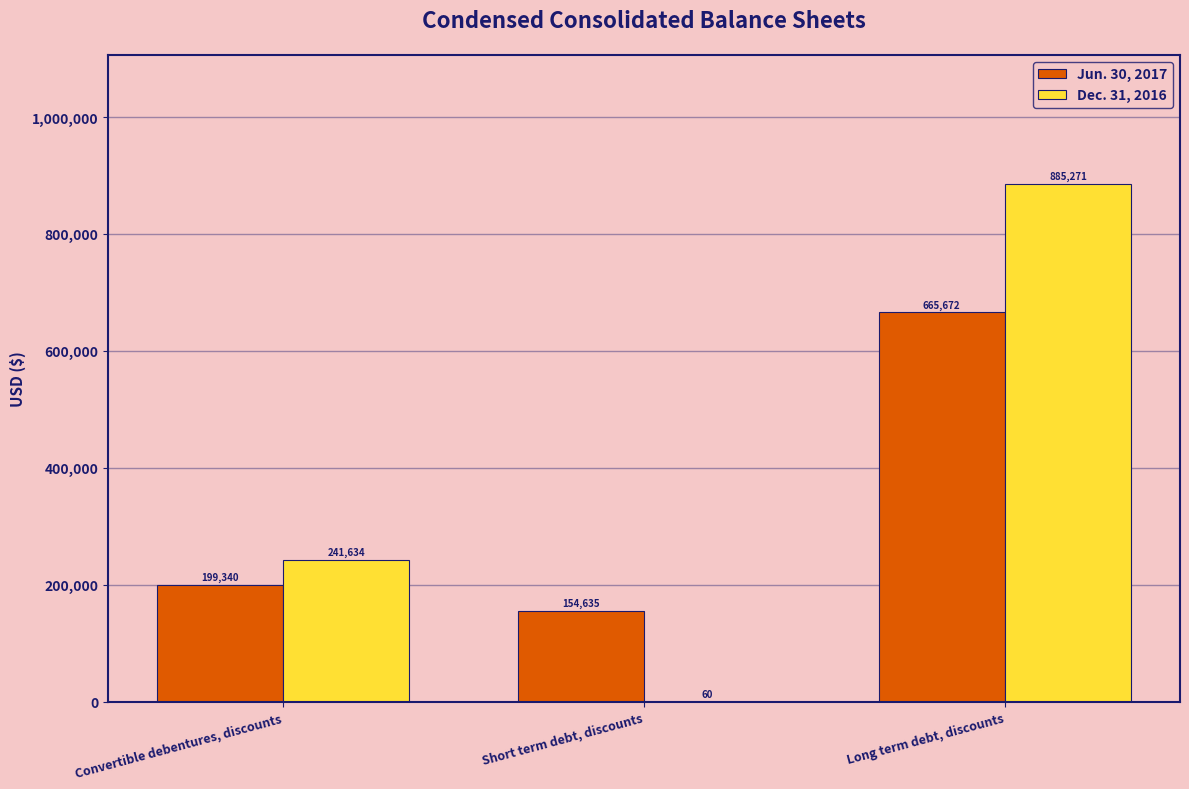

What is the sum of all Dec. 31, 2016 values?

1126965